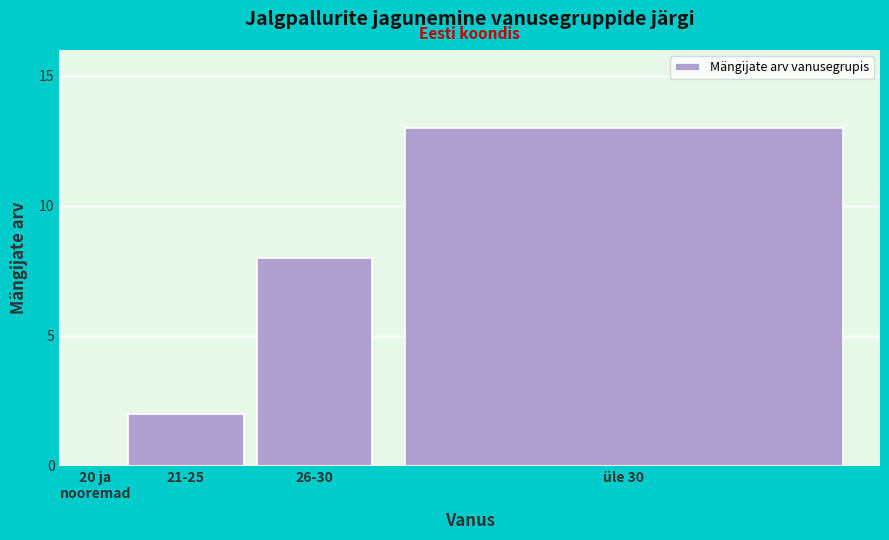

What is the greatest value displayed?

13